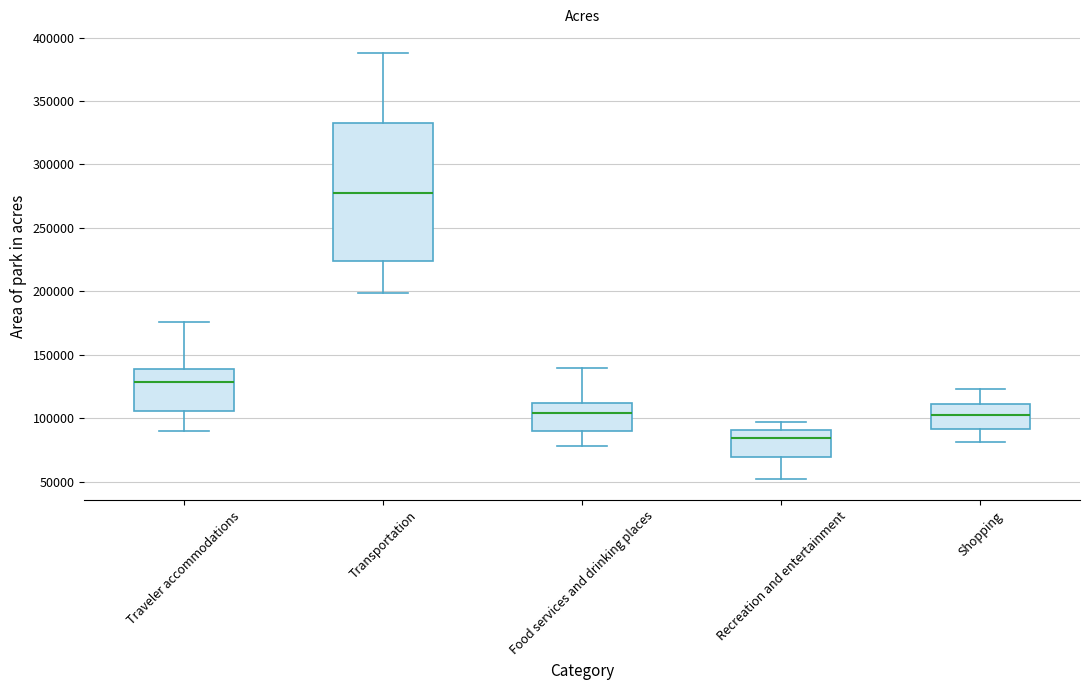

Reading left to right, transcribe this box plot: for each box, give where its median line is, the range the box spans, and where its two whiskers end, as read against the y-axis. The values are not printed on the chart, so give them approximately, as read against the axis.

Traveler accommodations: median 130000, box 105000 to 140000, whiskers 90000 to 175000
Transportation: median 280000, box 225000 to 335000, whiskers 200000 to 390000
Food services and drinking places: median 105000, box 90000 to 110000, whiskers 80000 to 140000
Recreation and entertainment: median 85000, box 70000 to 90000, whiskers 50000 to 95000
Shopping: median 100000, box 90000 to 110000, whiskers 80000 to 125000